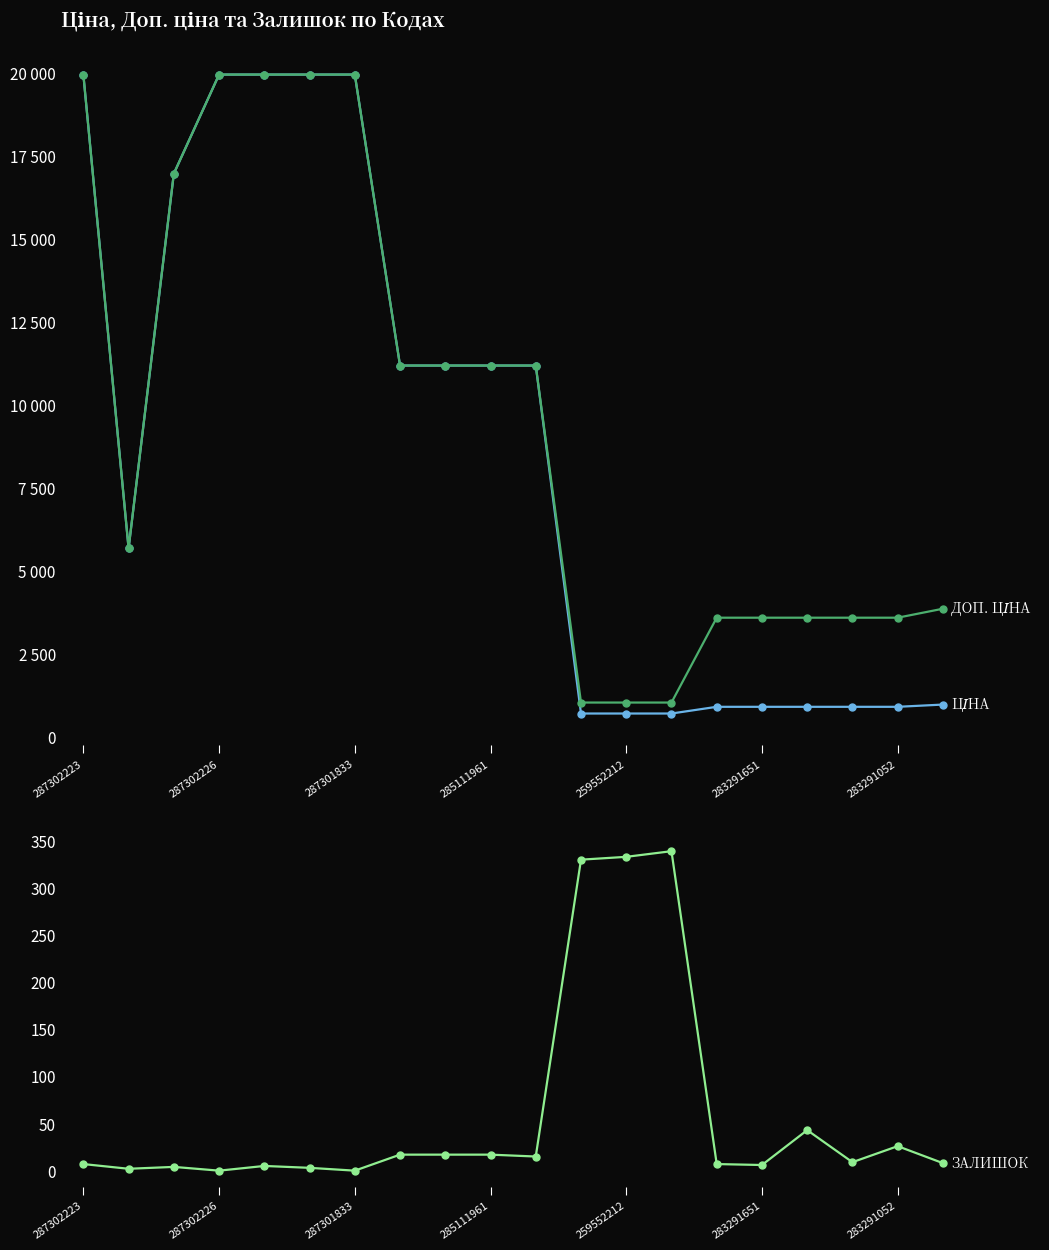

Is the value of Залишок at 14 greater than the value of Доп. ціна at 9?

No